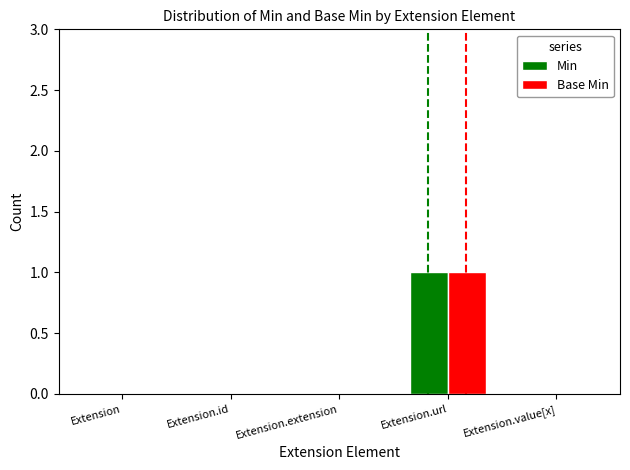

Count the number of categories in the chart.

5